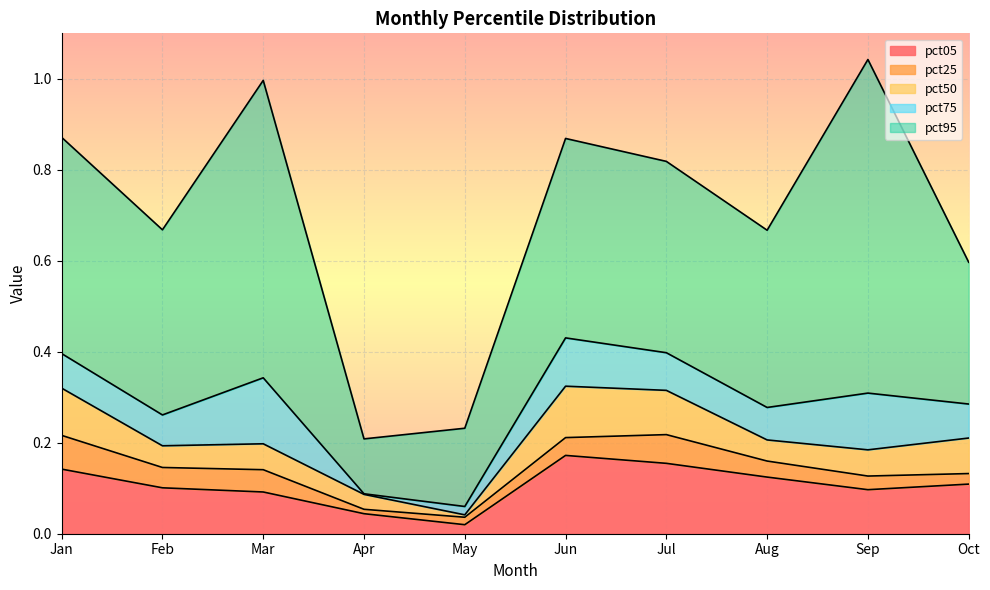

What is the average value of the pct25 series?

0.1